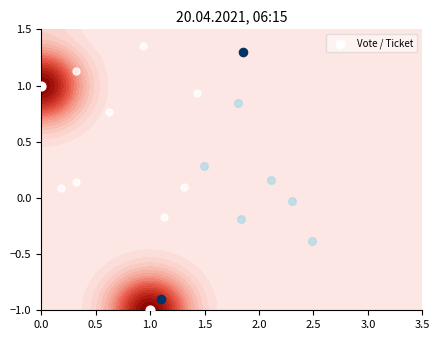

The chart shows a value of -1 at 0.0. True or false?

False